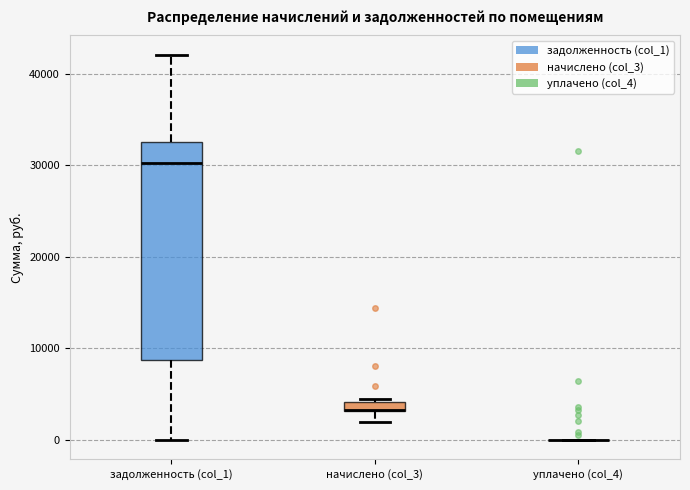

Where is the lower edge of the box for задолженность (col_1) on the y-axis? The values are not printed on the chart, so give them approximately, as read against the axis.

9000